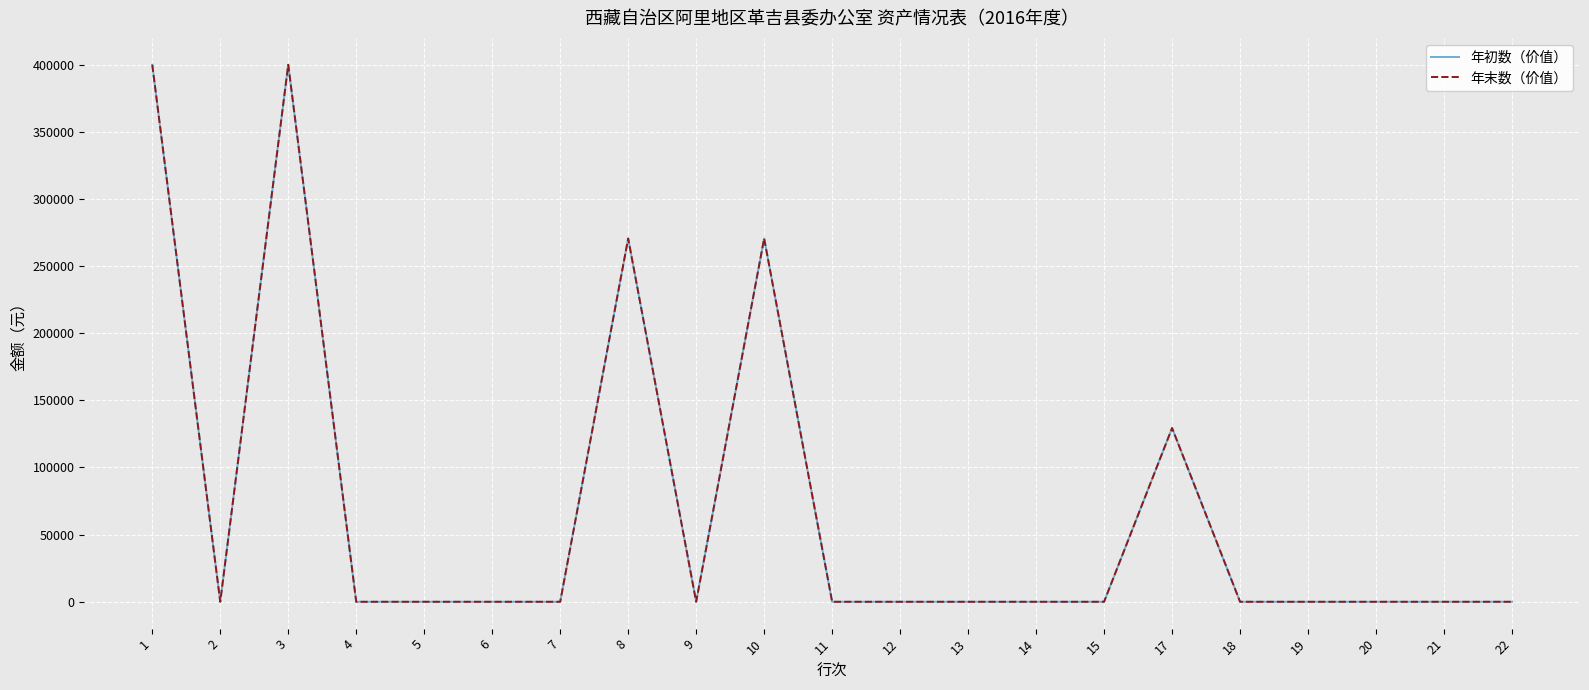

Does the chart display data point markers on the line(s)?

No